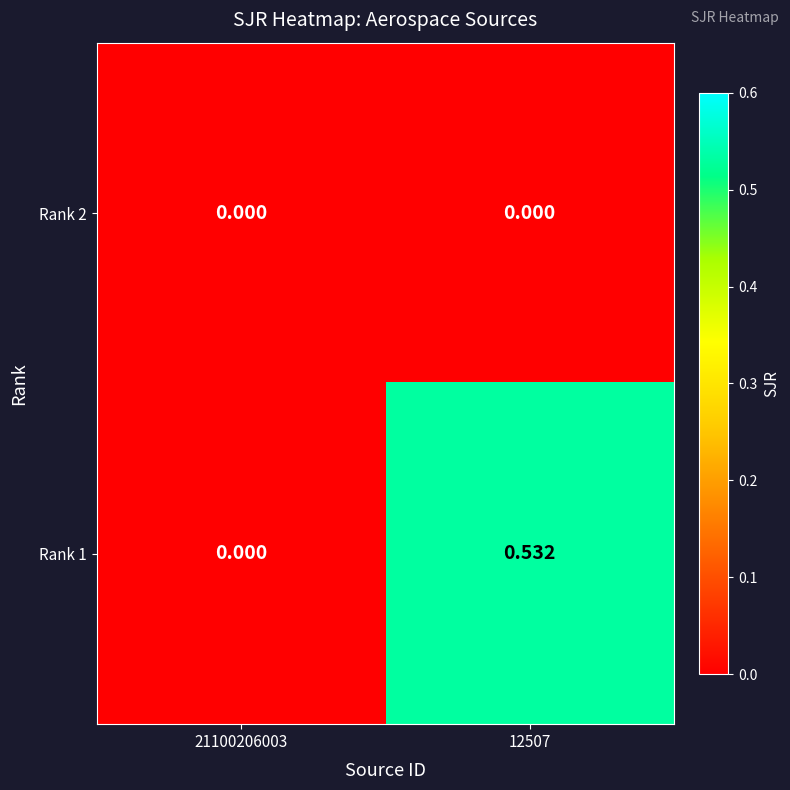

Rank the series at 12507 from highest to lowest value.

Rank 1, Rank 2